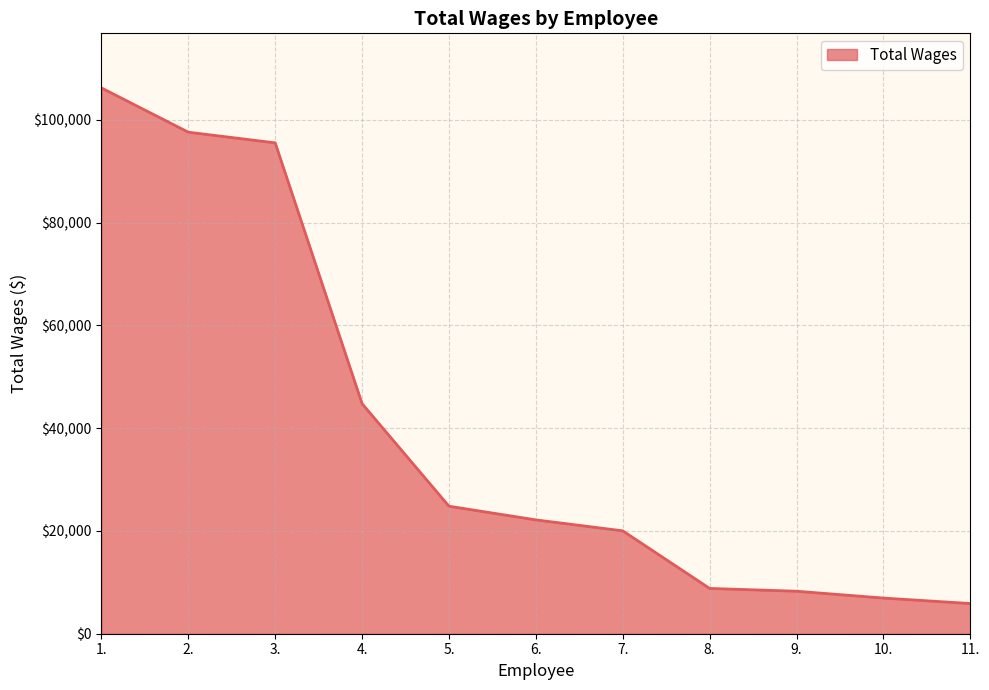

Reading left to right, transcribe all the data shown in this chart.

1.=106235	2.=97618	3.=95538	4.=44780	5.=24817	6.=22158	7.=20025	8.=8816	9.=8272	10.=6941	11.=5876